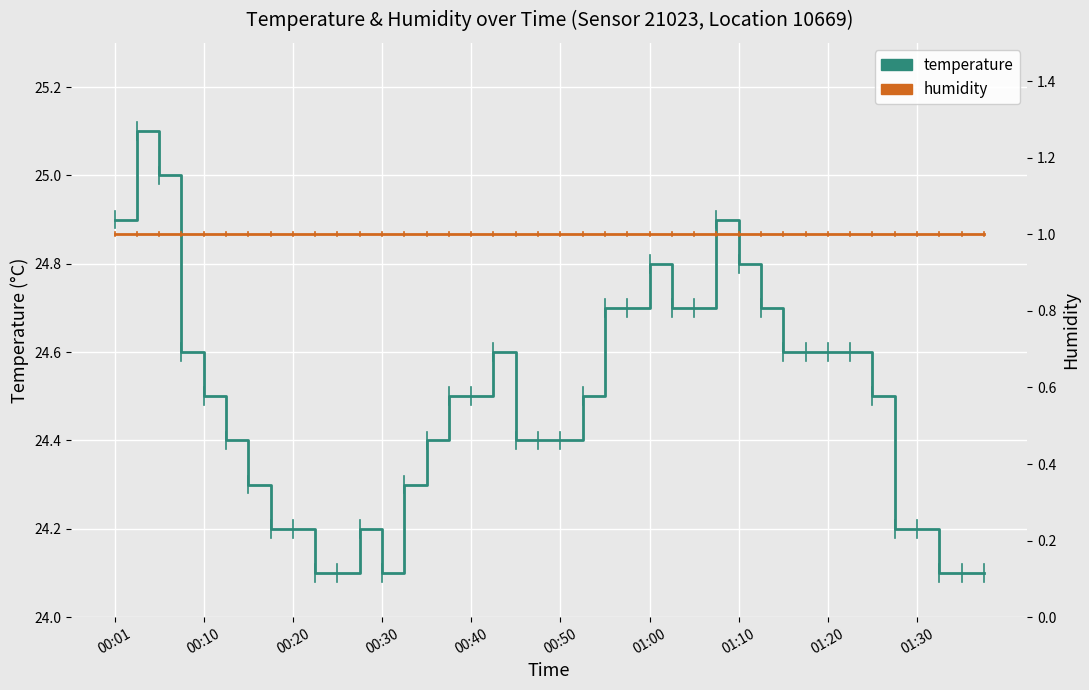

Is the value of humidity at 23 greater than the value of temperature at 14?

No